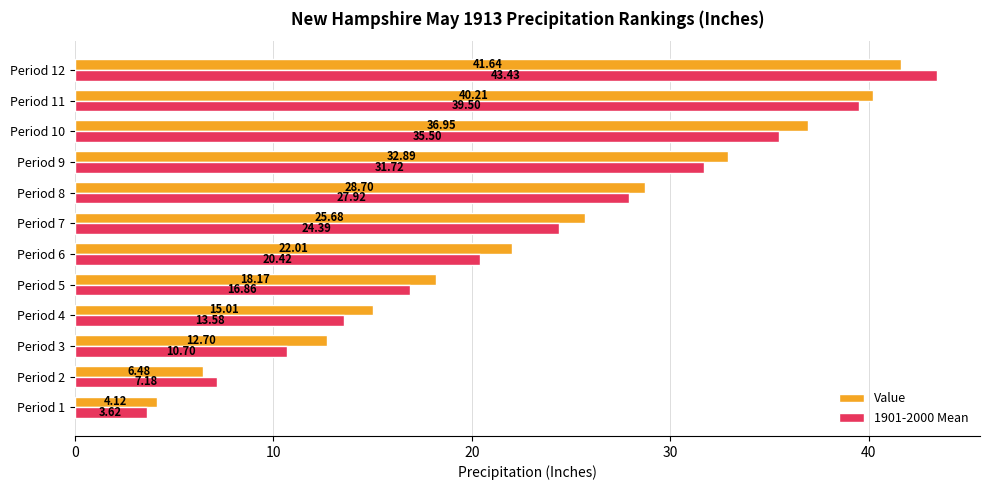

List the series in order of their peak value, lowest first.

Value, 1901-2000 Mean